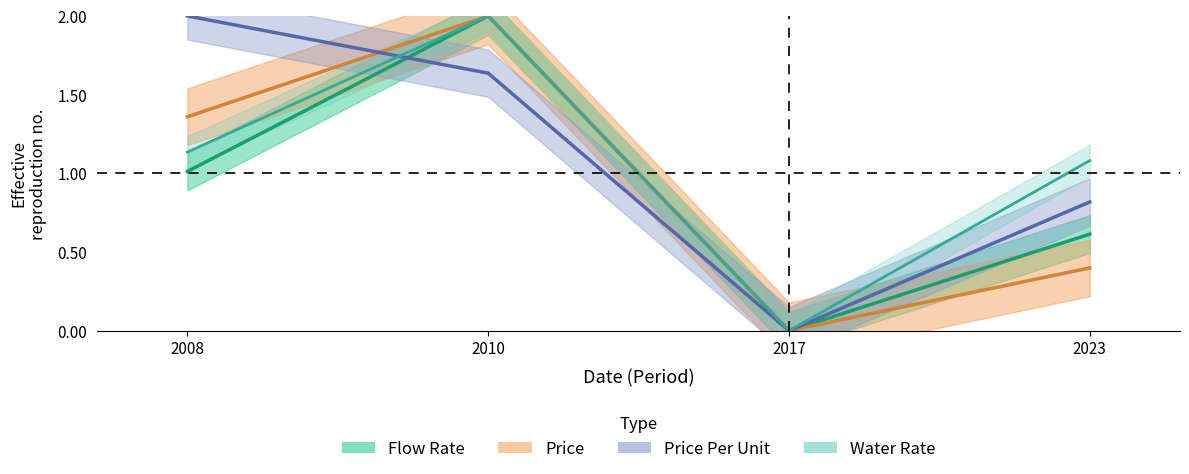

In Price Per Unit, how many points are lower than both neighbors (excluding endpoints)?

1